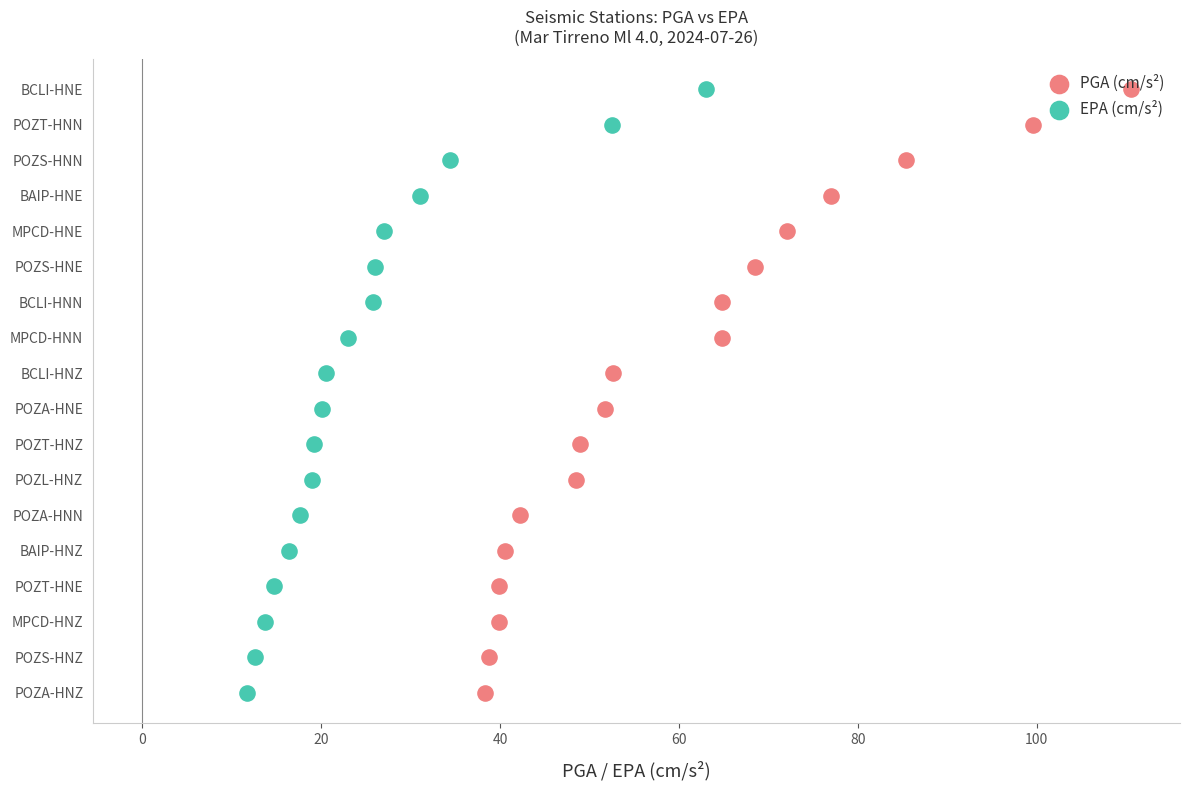

Which series has the widest spread of Y values?

PGA (cm/s²)